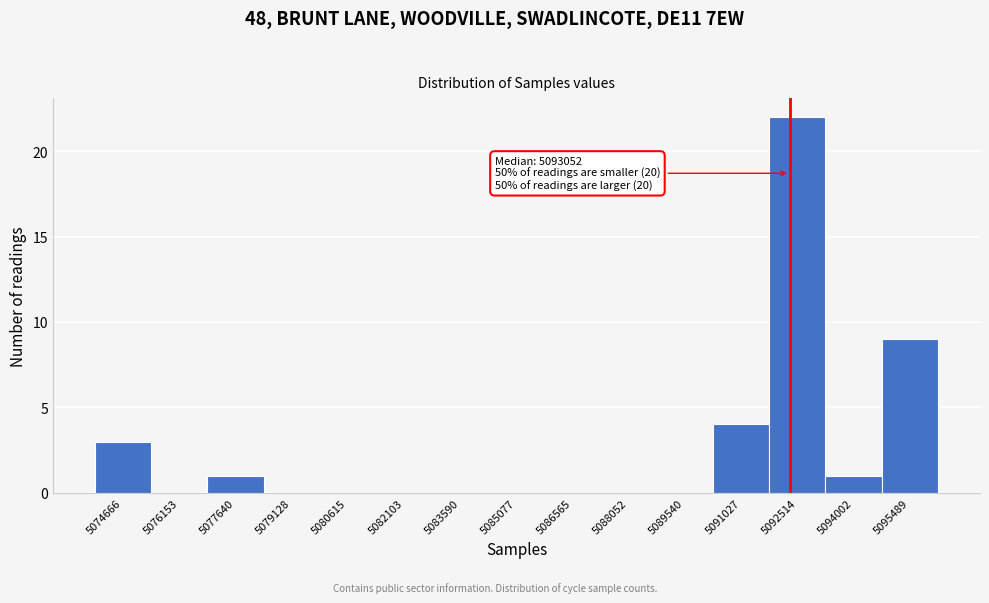

Reading left to right, list all the values displayed in this chart.

5074666=3	5076153=0	5077640=1	5079128=0	5080615=0	5082103=0	5083590=0	5085077=0	5086565=0	5088052=0	5089540=0	5091027=4	5092514=22	5094002=1	5095489=9